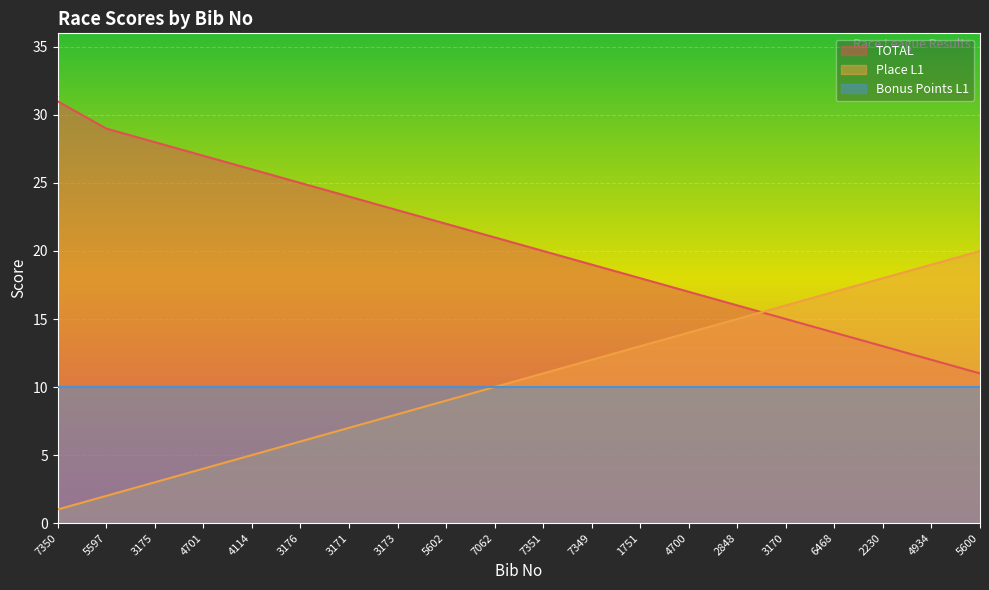

Between 4114 and 5600, which series saw the biggest shift?

TOTAL